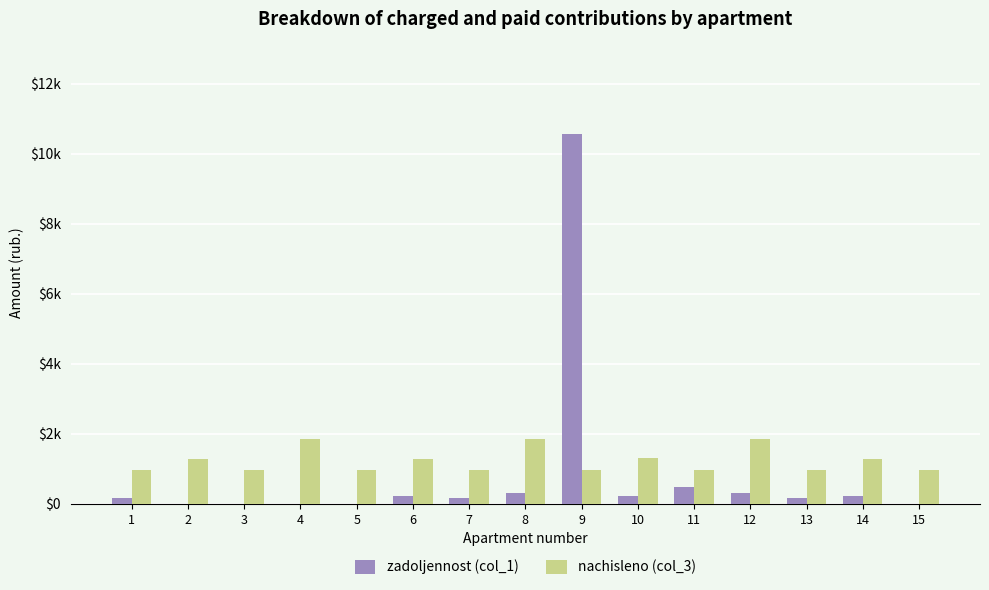

List the labels in order of zadoljennost (col_1) value, largest first.

9, 11, 12, 8, 10, 6, 14, 13, 7, 1, 2, 3, 4, 5, 15